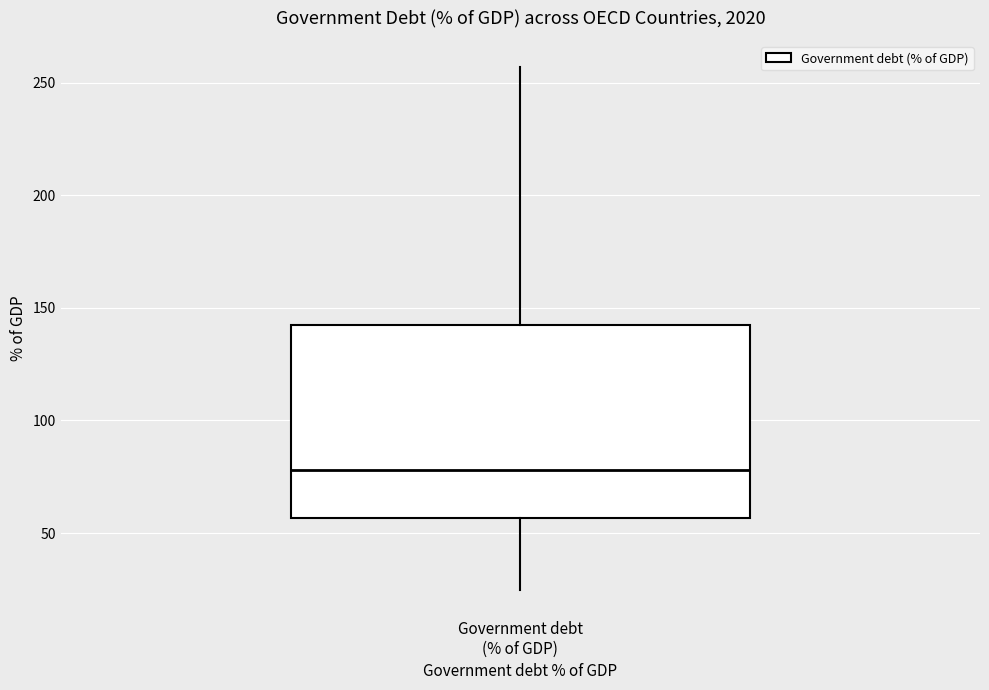

Transcribe this box plot: give where the median line is, the range the box spans, and where the two whiskers end, as read against the y-axis. The values are not printed on the chart, so give them approximately, as read against the axis.

median 80, box 55 to 140, whiskers 25 to 255